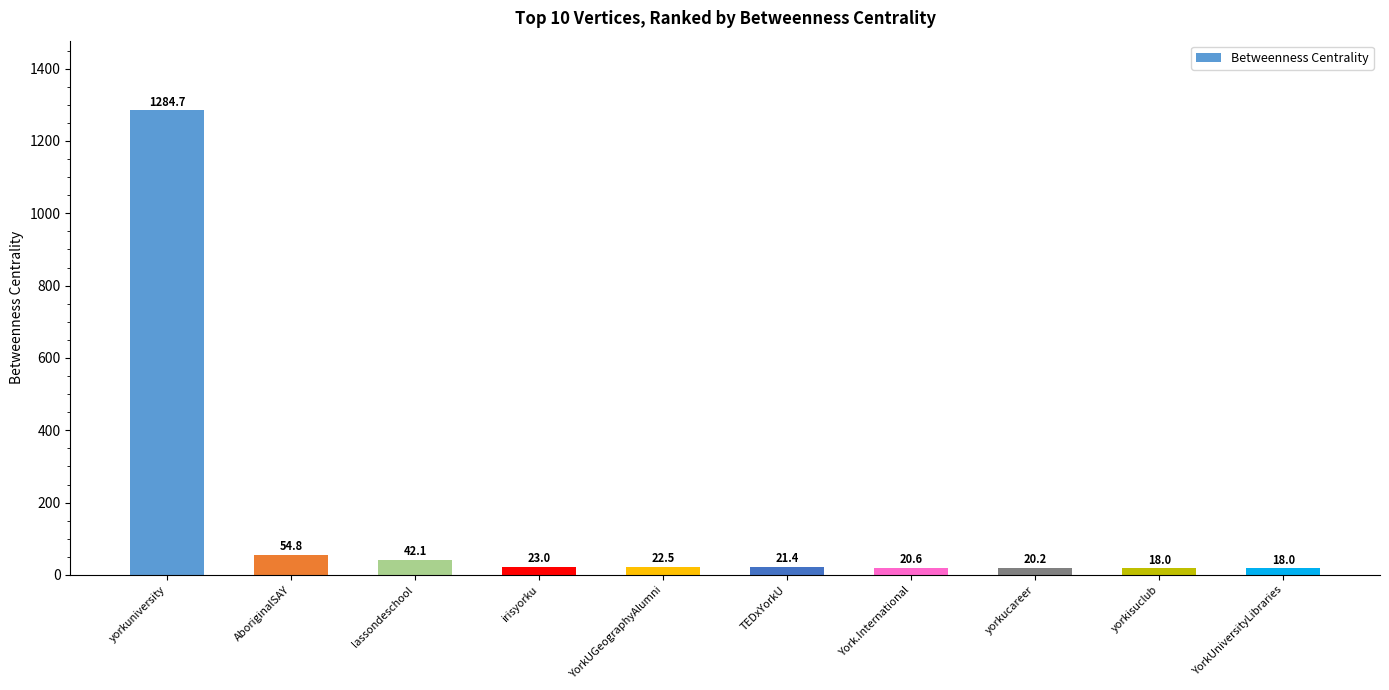

At which label is the value closest to 651?

AboriginalSAY